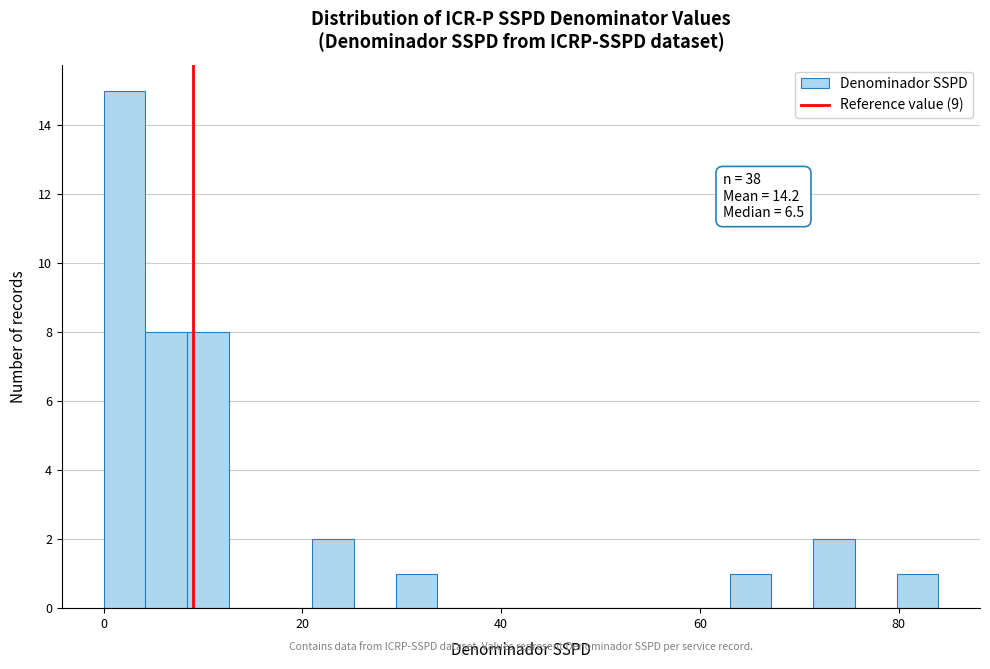

Read against the x-axis, roughly where is the centre of the tallest bar?

2